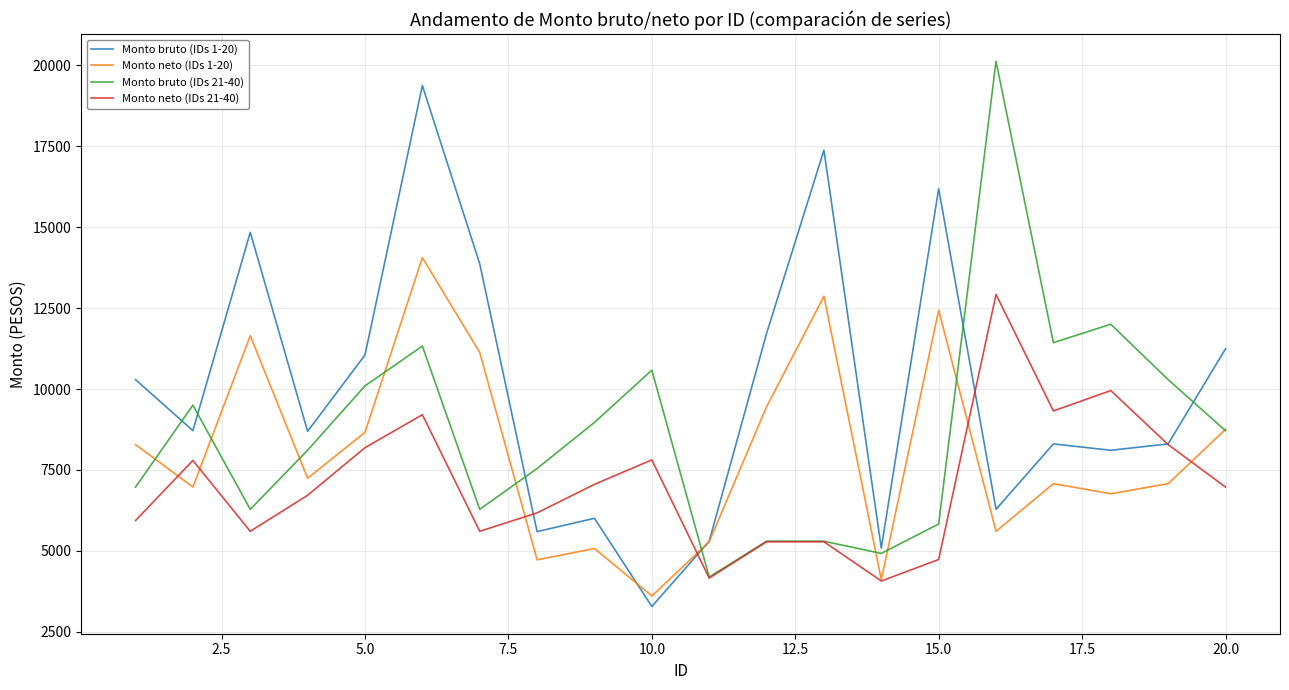

List the series in order of their peak value, lowest first.

Monto neto (IDs 21-40), Monto neto (IDs 1-20), Monto bruto (IDs 1-20), Monto bruto (IDs 21-40)